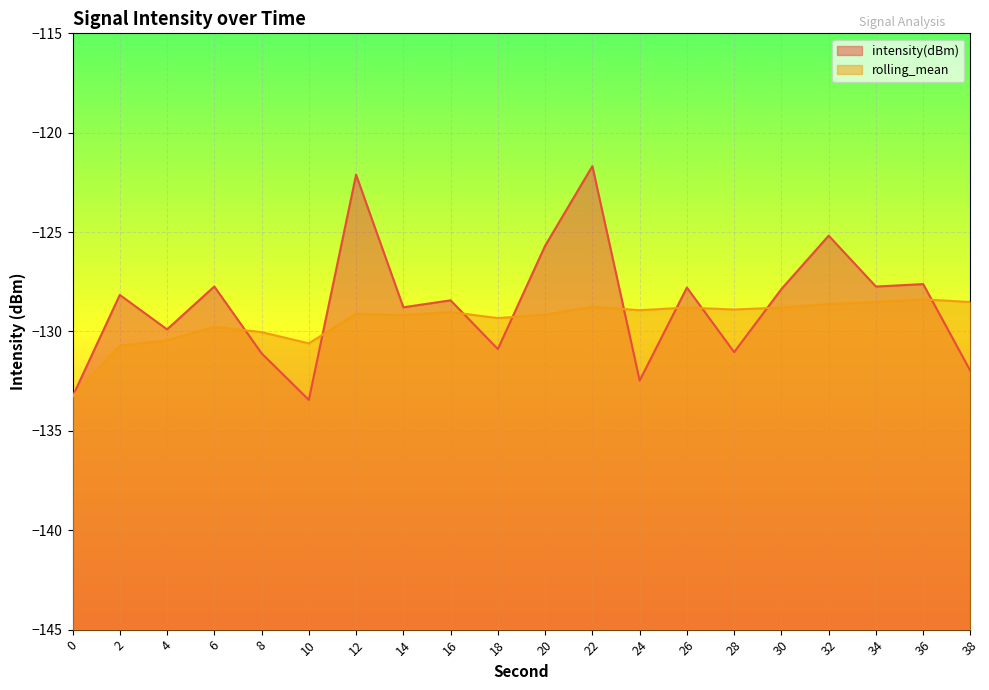

What is the difference between the second highest and second lowest values in the intensity(dBm) series?

11.2